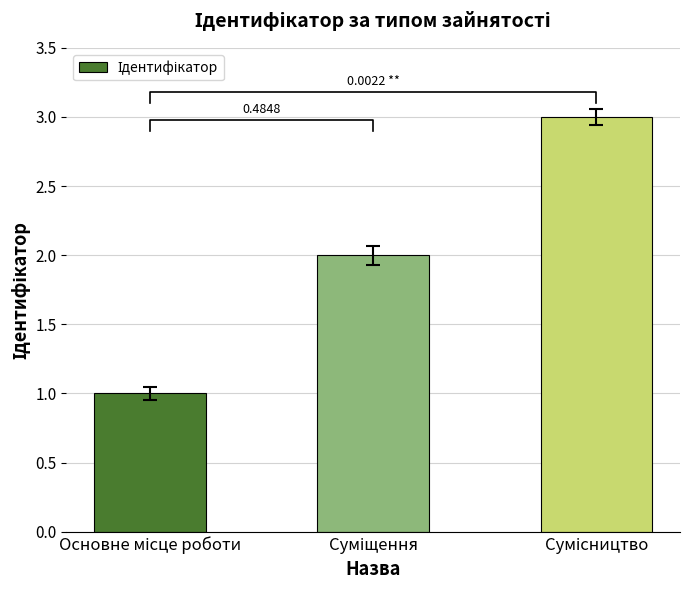

What position from the left is Основне місце роботи?

1